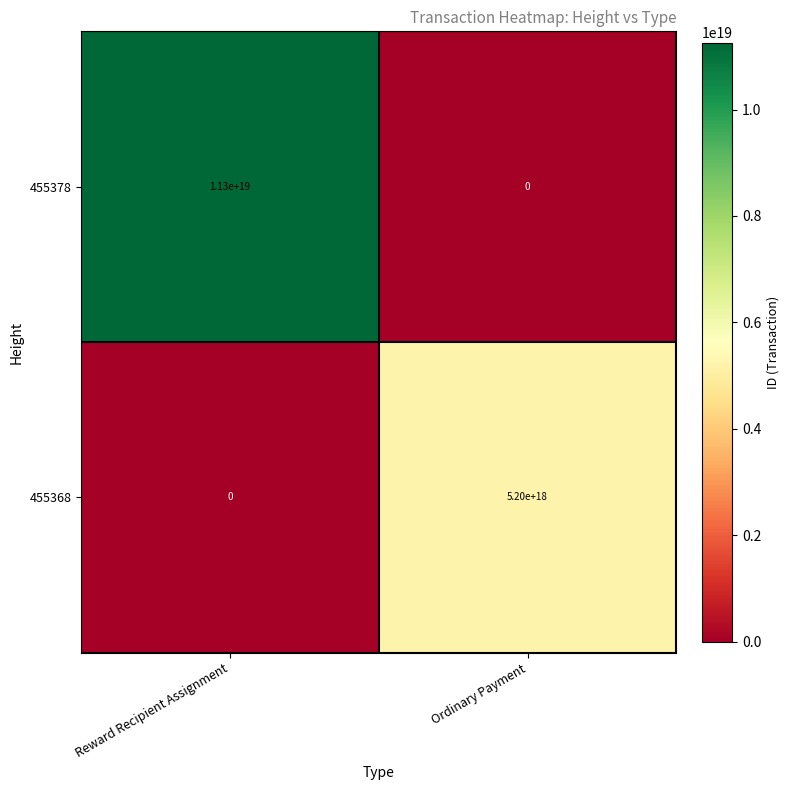

True or false: 455378 has a value of 0 at Ordinary Payment.

True